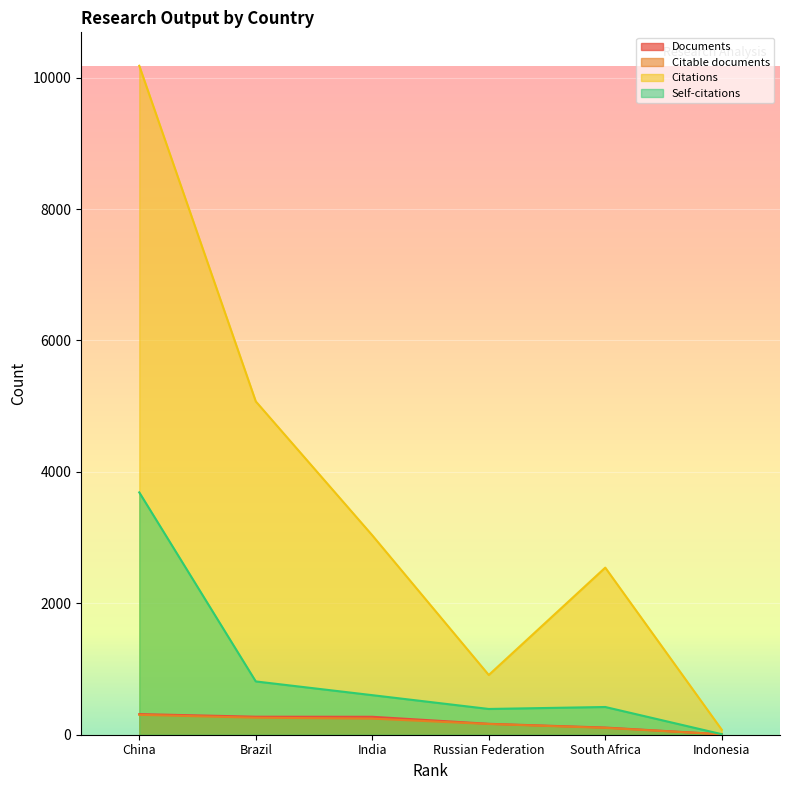

True or false: Self-citations and Documents intersect in this chart.

False